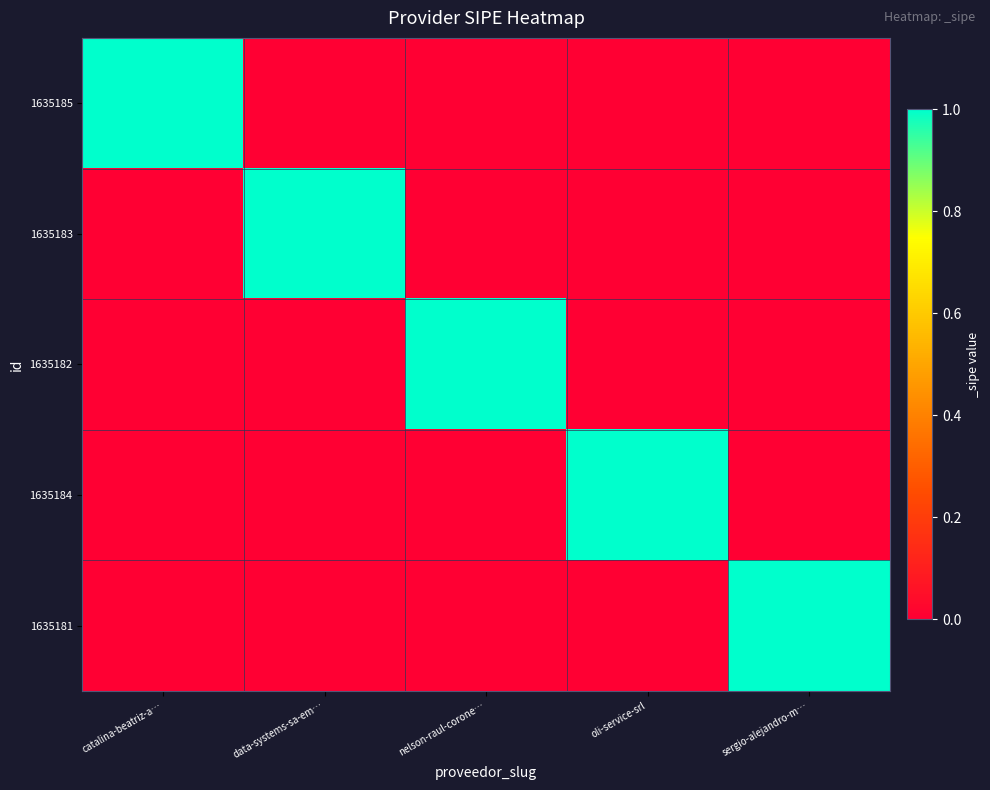

Which series changed the most between data-systems-sa-em… and sergio-alejandro-m…?

1635183